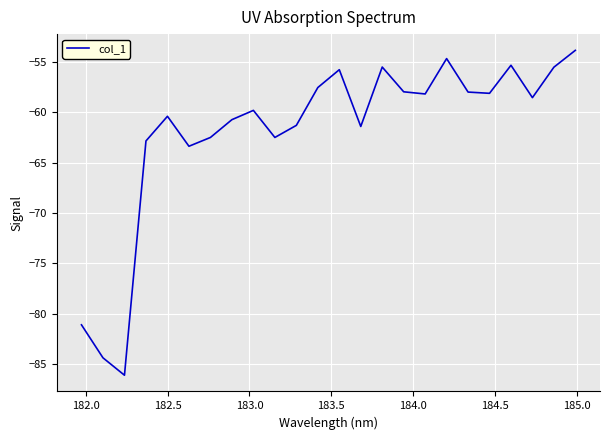

What is the maximum value shown in the chart?

-53.9